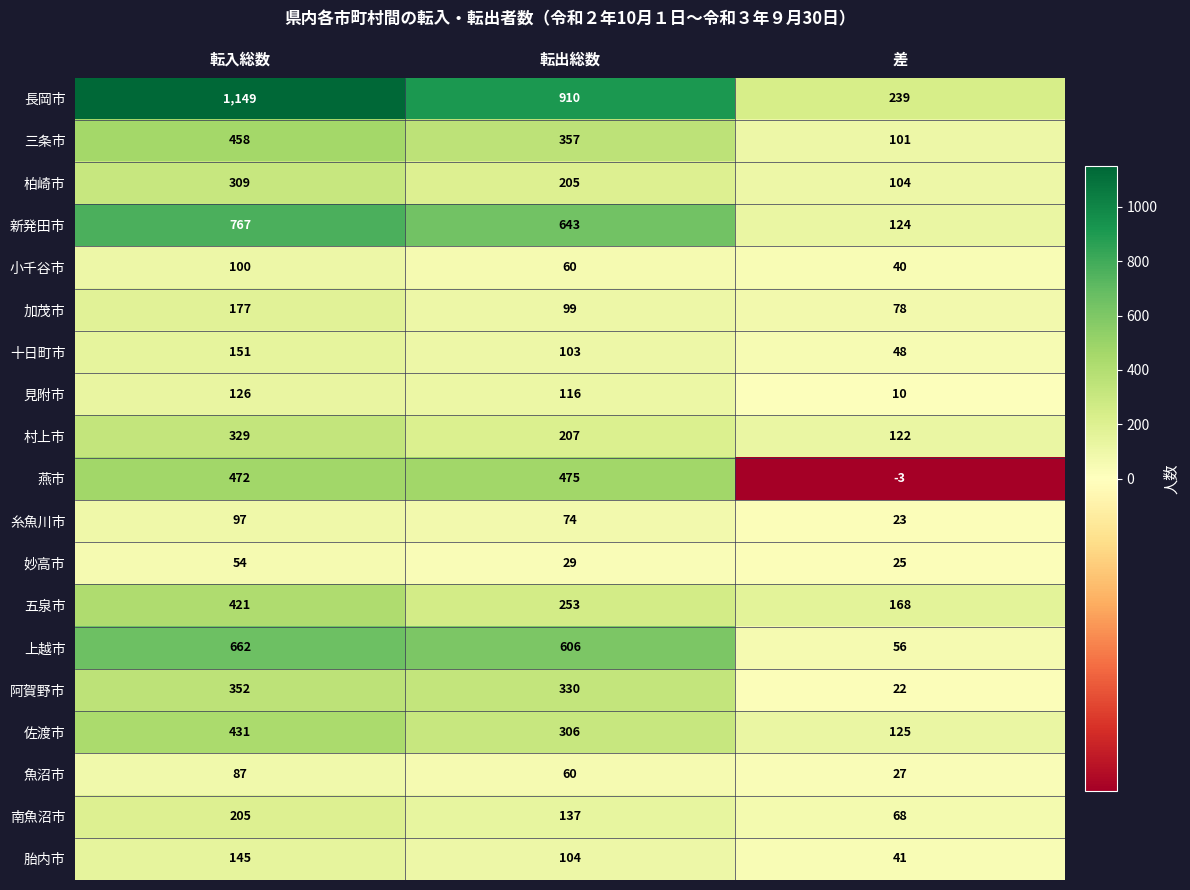

What is the sum of the 胎内市 values at 転入総数 and 転出総数?

249